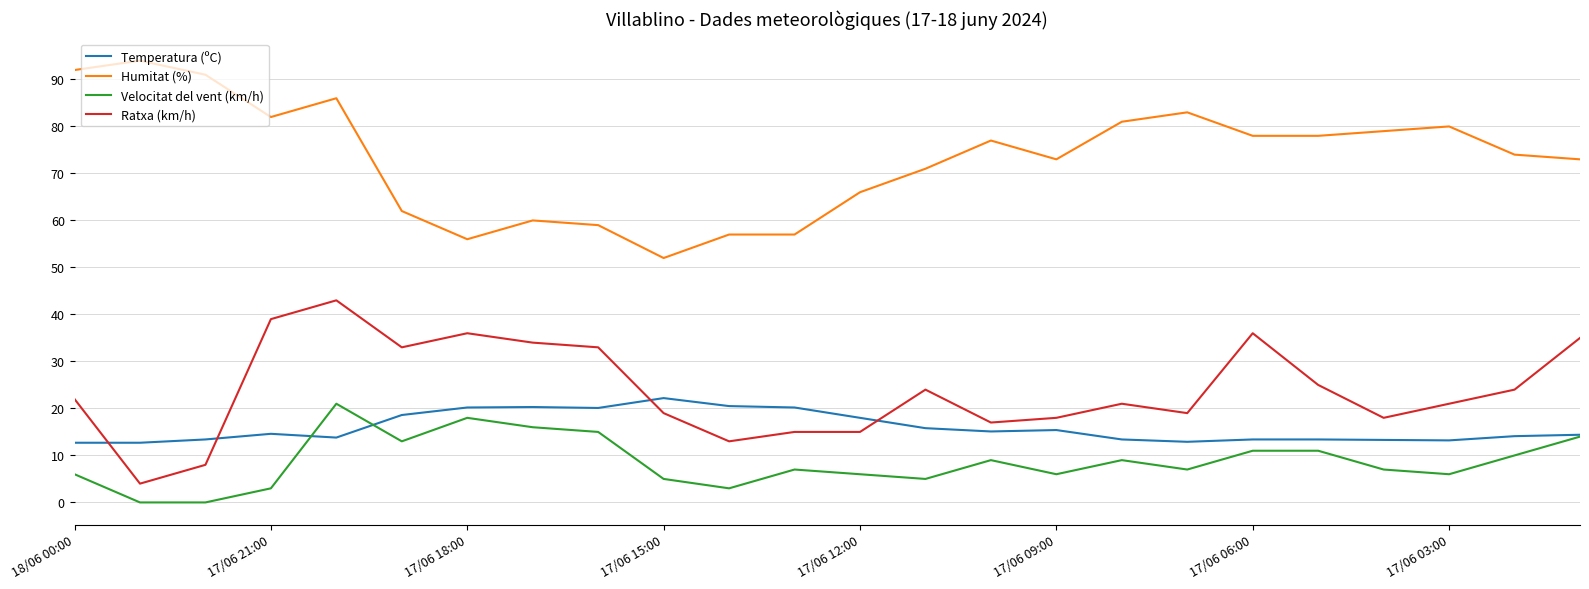

Which series has the largest total across all categories?

Humitat (%)